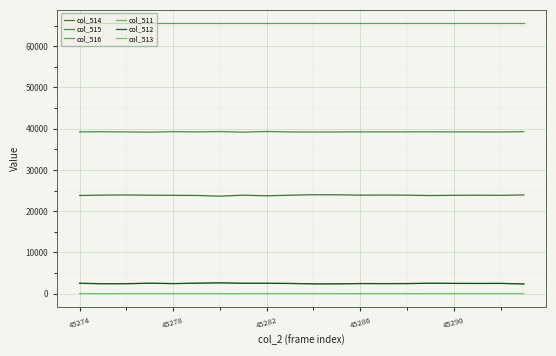

Which series has the widest spread of values?

col_514